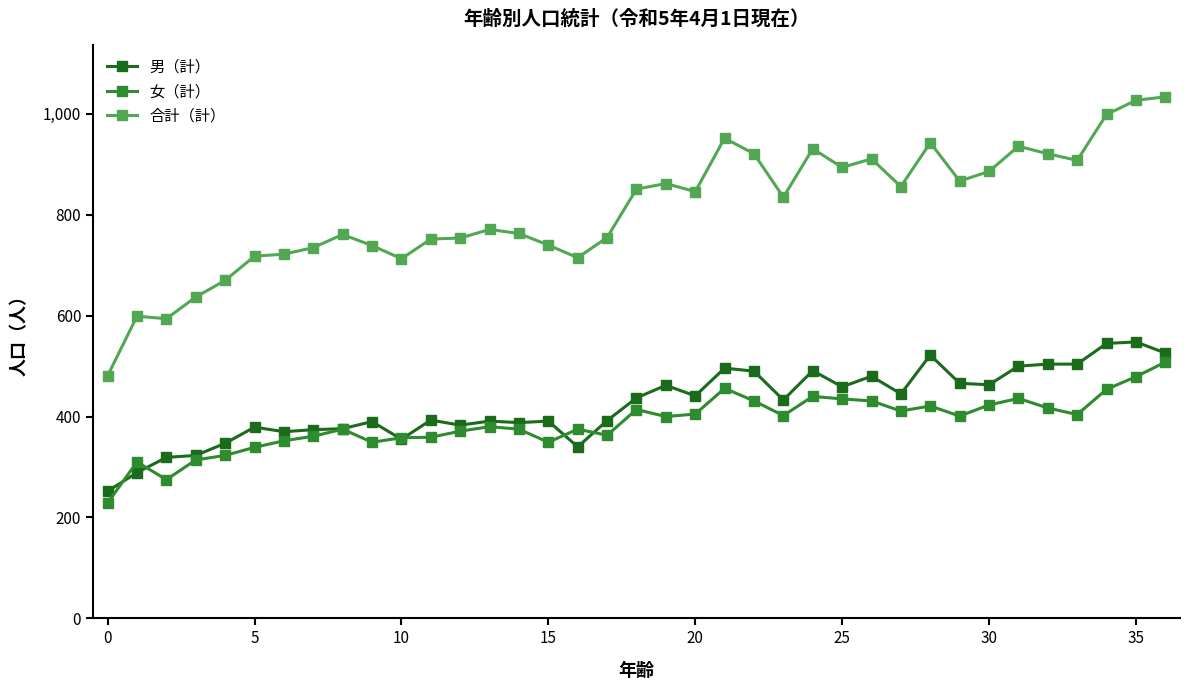

True or false: 合計（計） and 女（計） intersect in this chart.

False